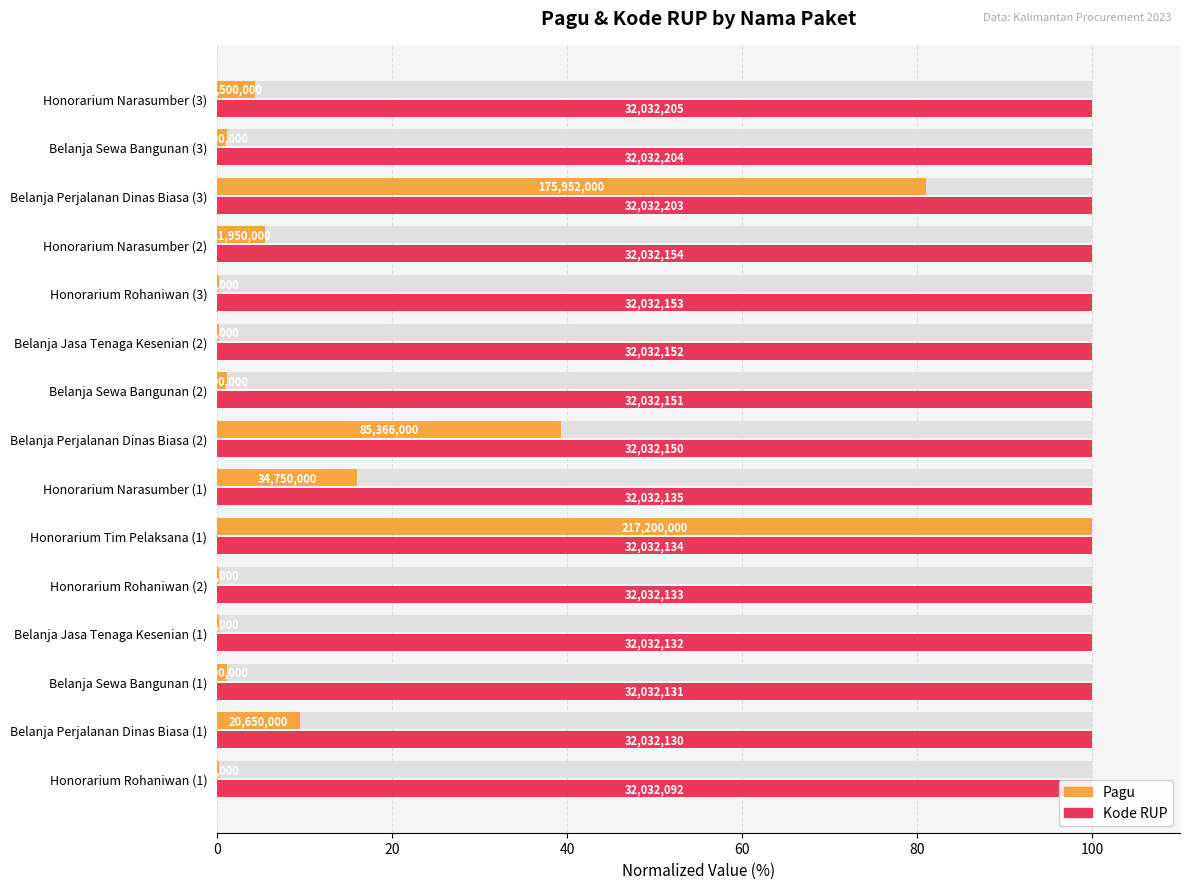

Which series has the largest total across all categories?

Kode RUP